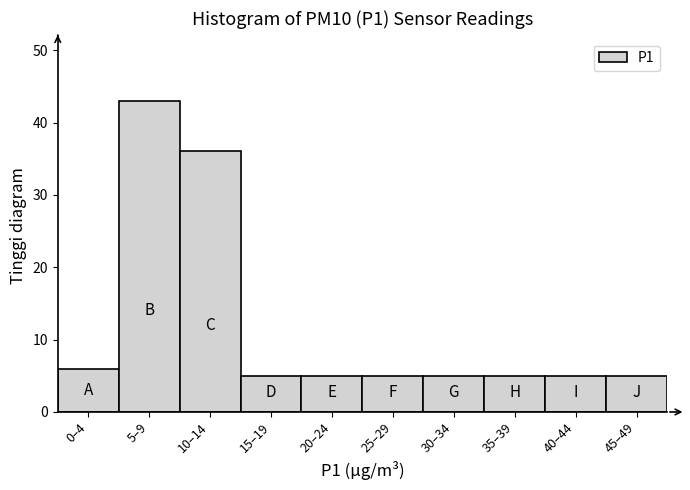

Reading left to right, extract all data points from this chart.

6	43	36	5	5	5	5	5	5	5